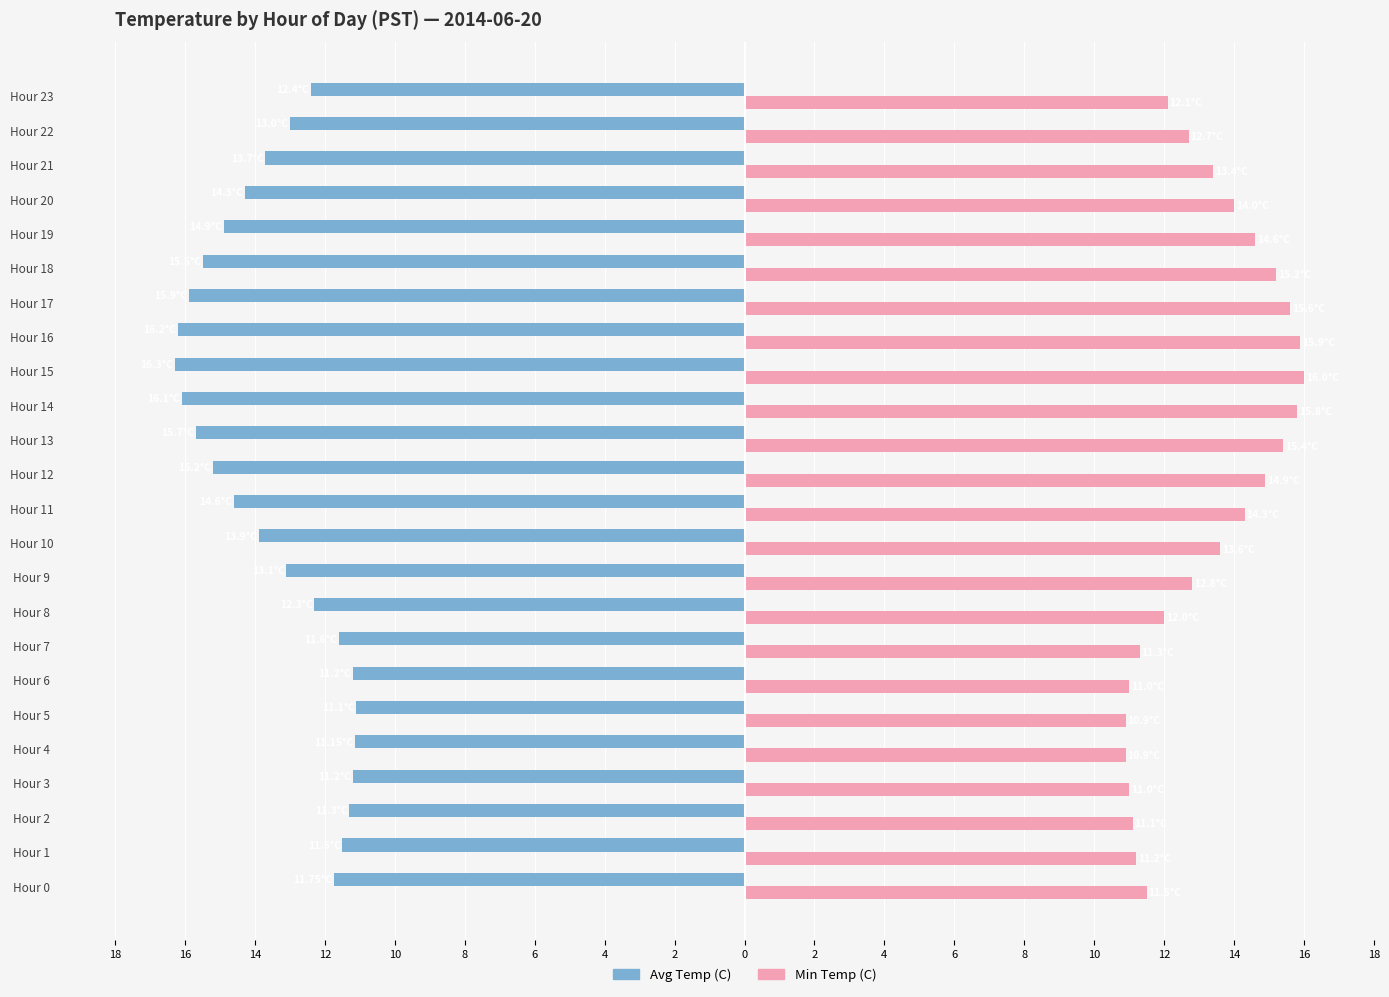

What is the difference between the second highest and second lowest values in the Min Temp (C) series?

5.0